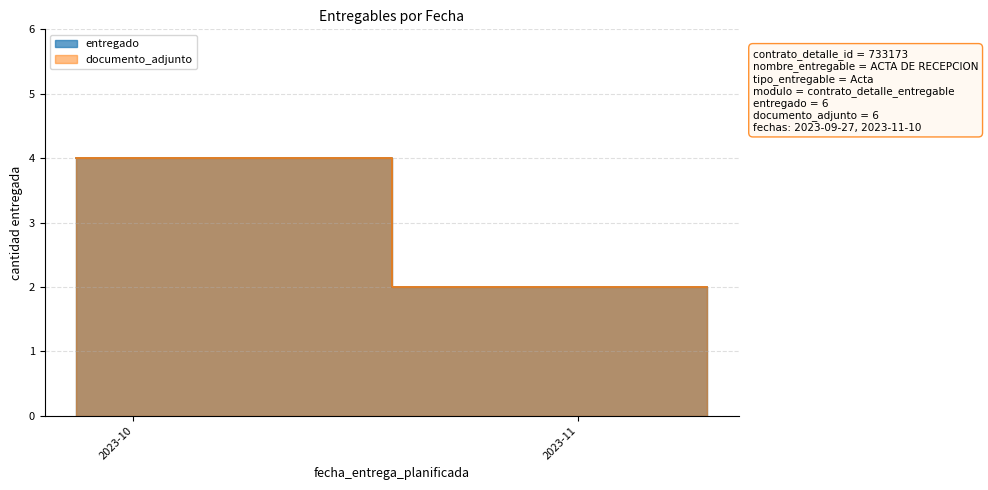

The documento_adjunto_line series shows 3 at 2023-11. True or false?

False